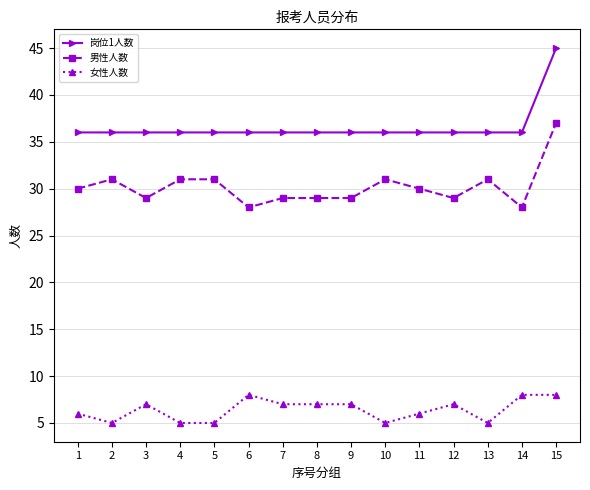

Reading right to left, what are all the values shown in this chart?

岗位1人数: 45	36	36	36	36	36	36	36	36	36	36	36	36	36	36
男性人数: 37	28	31	29	30	31	29	29	29	28	31	31	29	31	30
女性人数: 8	8	5	7	6	5	7	7	7	8	5	5	7	5	6